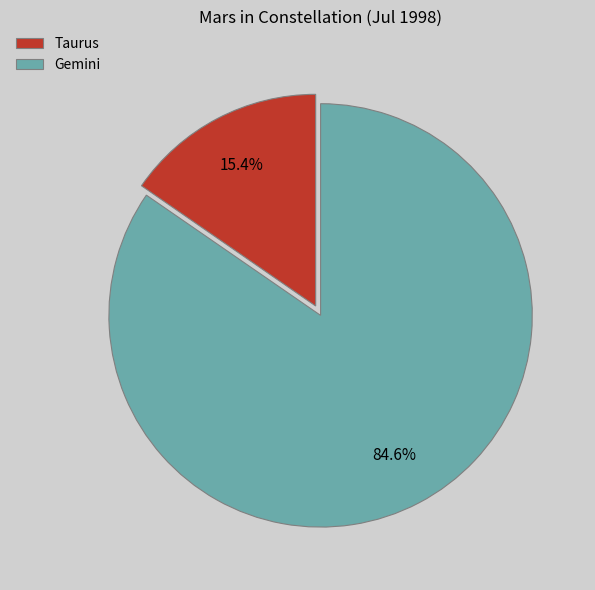

What is the largest slice in the pie chart?

Gemini